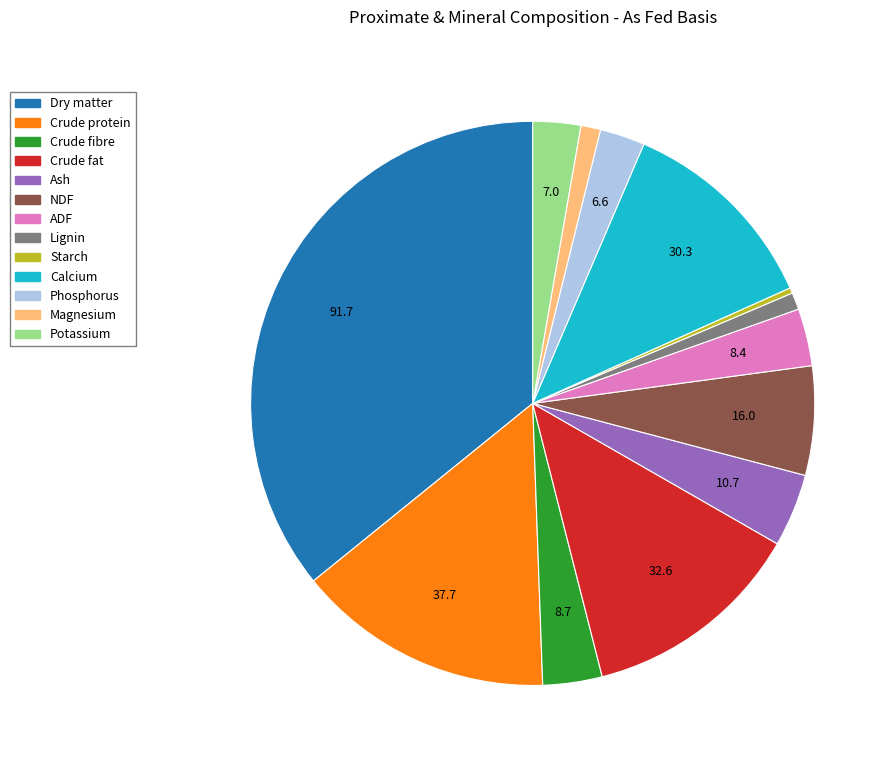

Which category has the smallest portion of the pie?

Starch